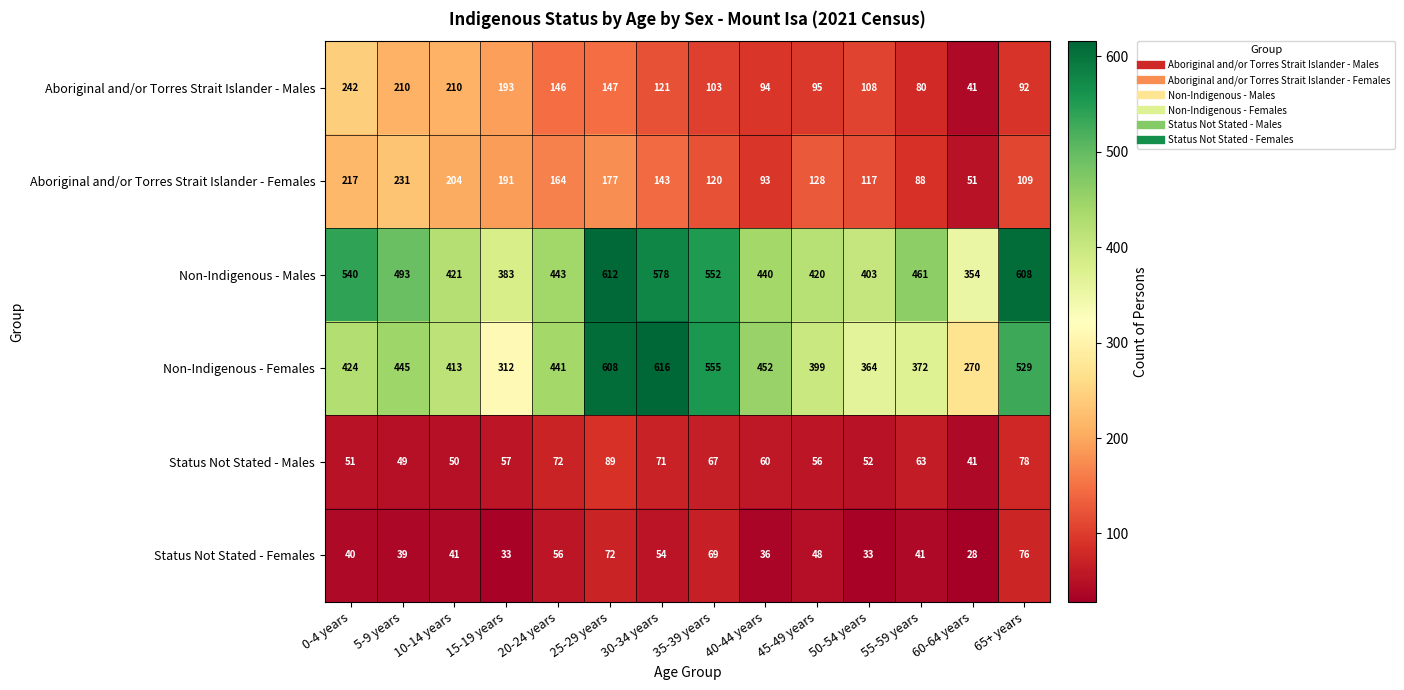

What is the approximate value of Non-Indigenous - Males at 0-4 years?

540